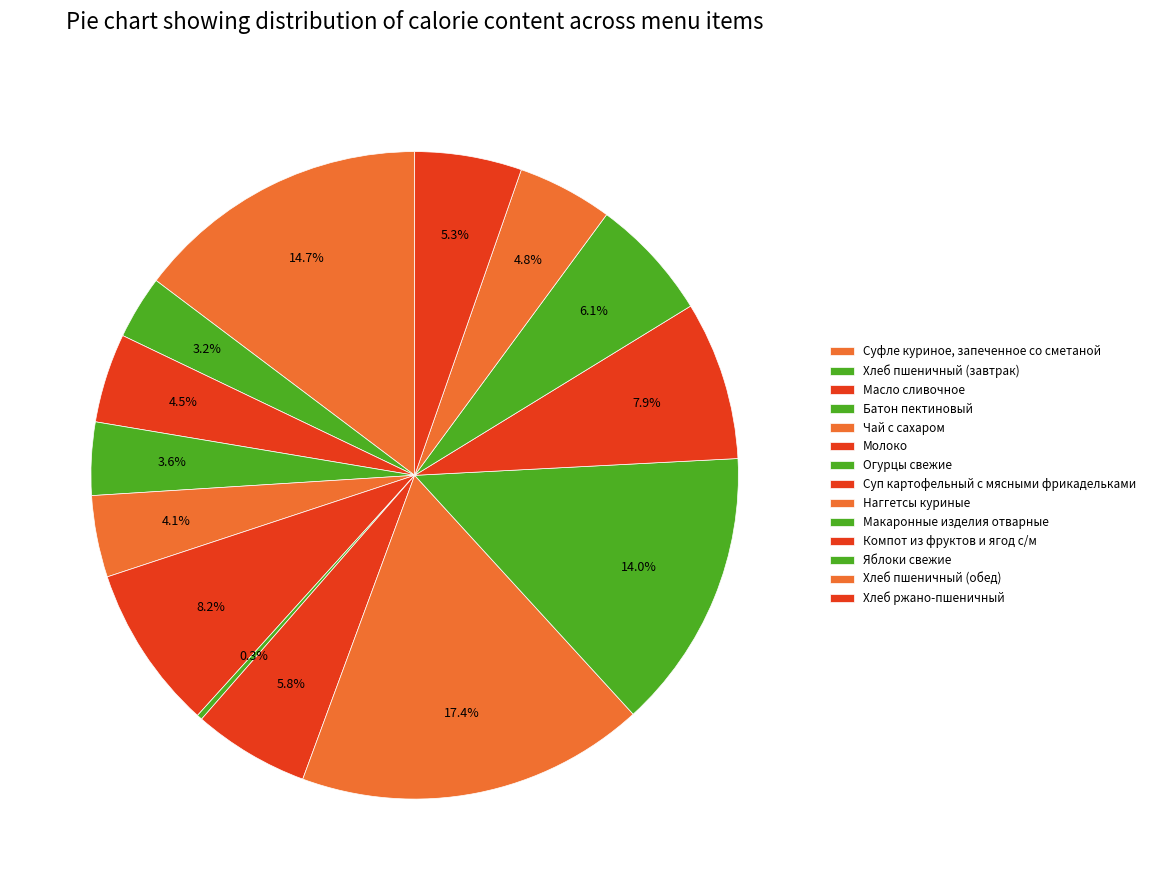

Is Хлеб ржано-пшеничный the majority of the pie?

No